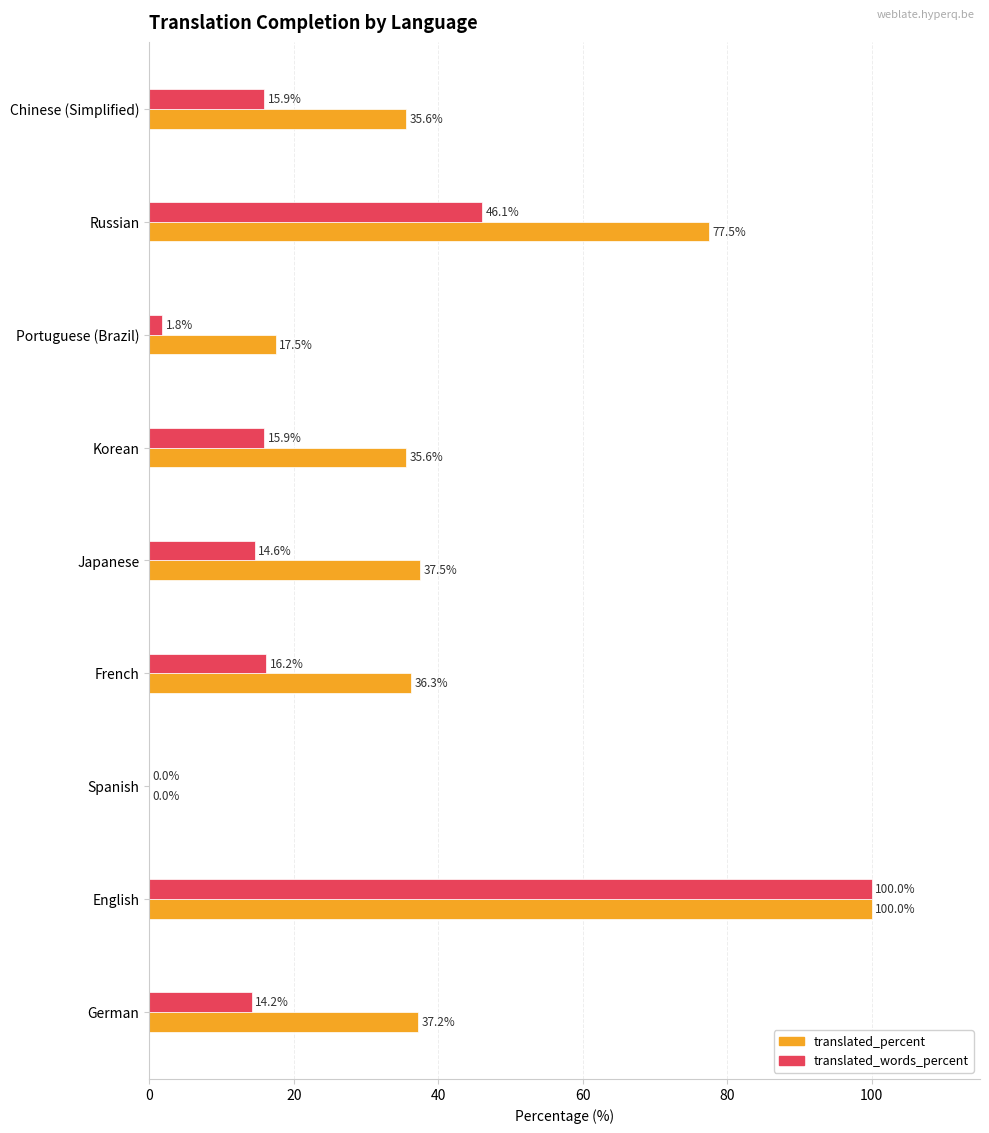

What is the average value of the translated_words_percent series?

25.0